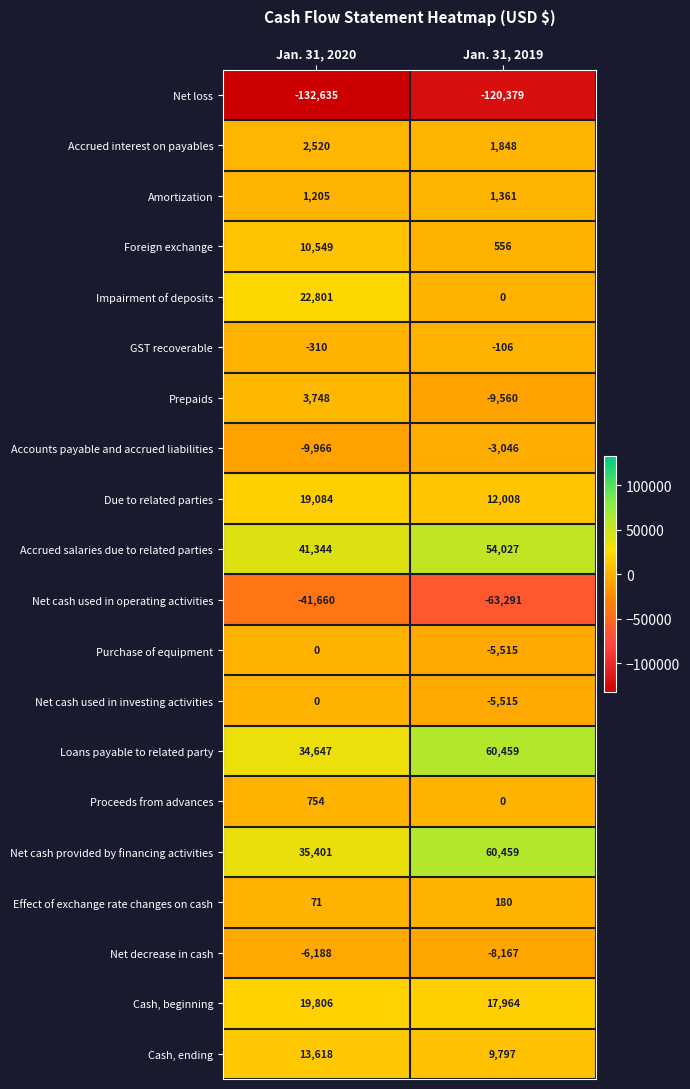

Rank the categories by Loans payable to related party value from highest to lowest.

Jan. 31, 2019, Jan. 31, 2020